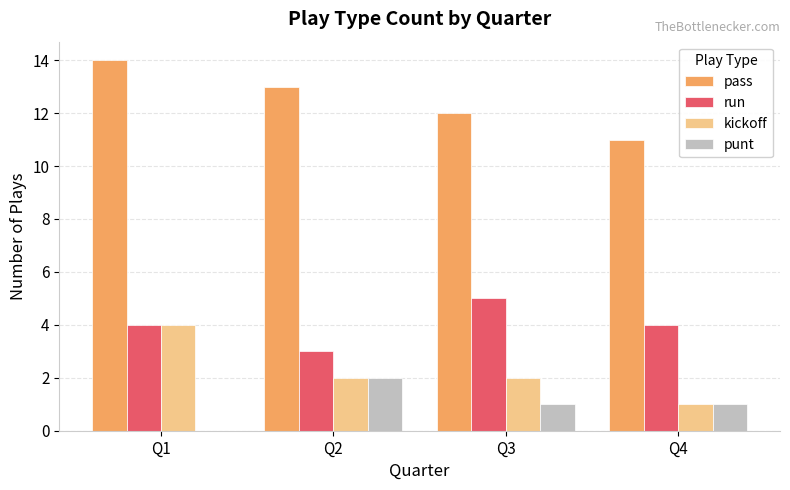

How many groups of bars are there?

4